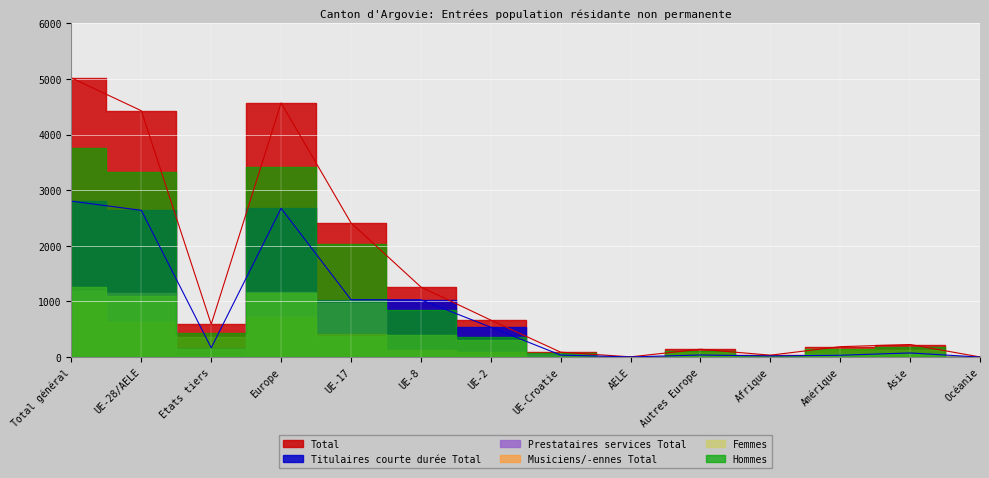

Between Total général and UE-17, which is larger?

Total général